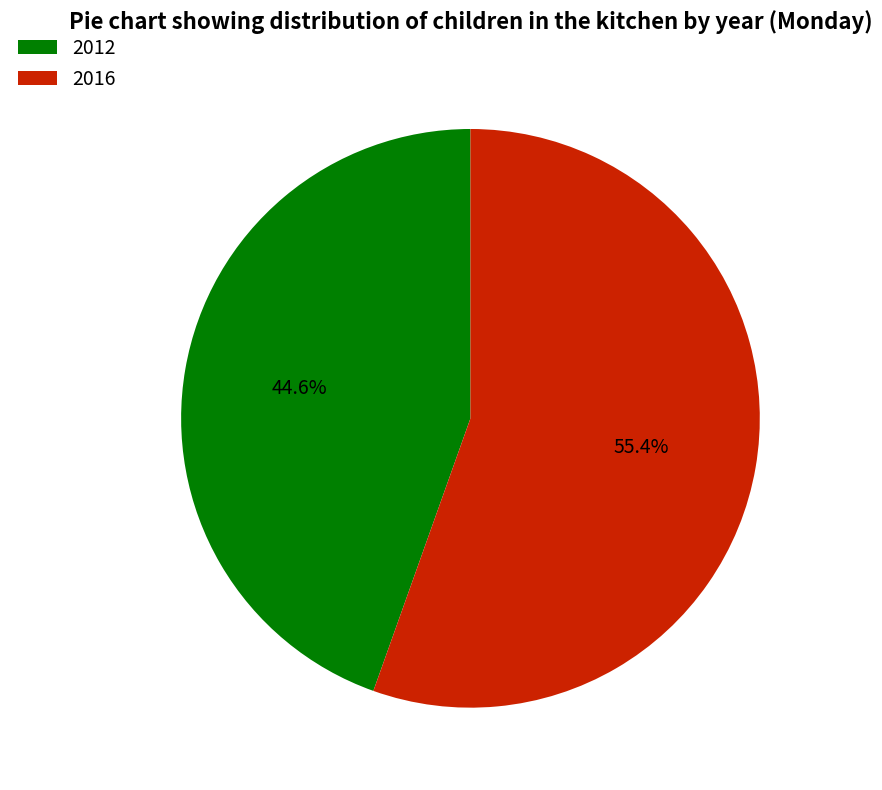

Is the sum of 2012 and 2016 greater than half?

Yes